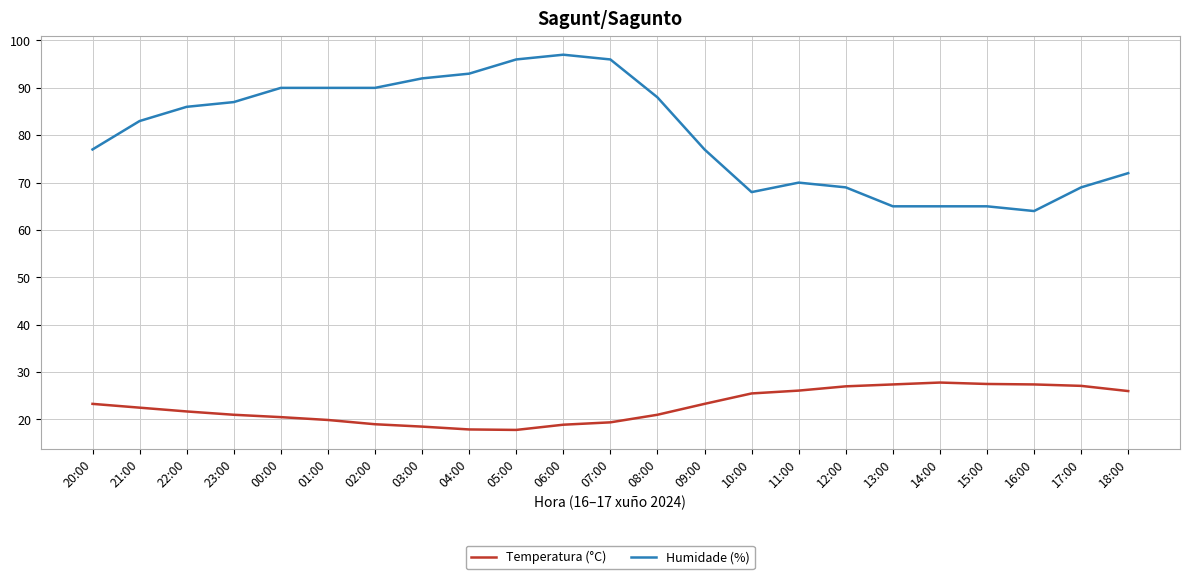

At how many categories does at least one series exceed 78?

12